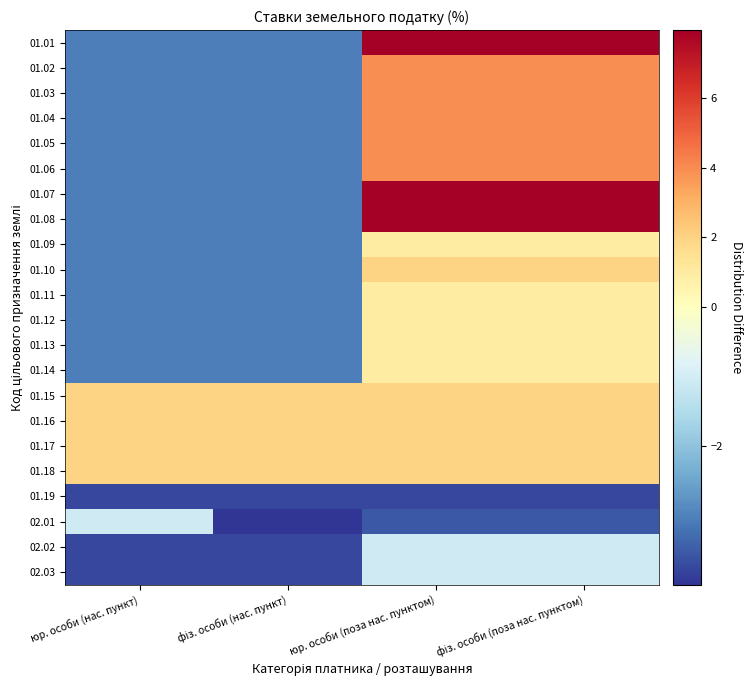

At which category is the sum across all series the highest?

юр. особи (поза нас. пунктом)